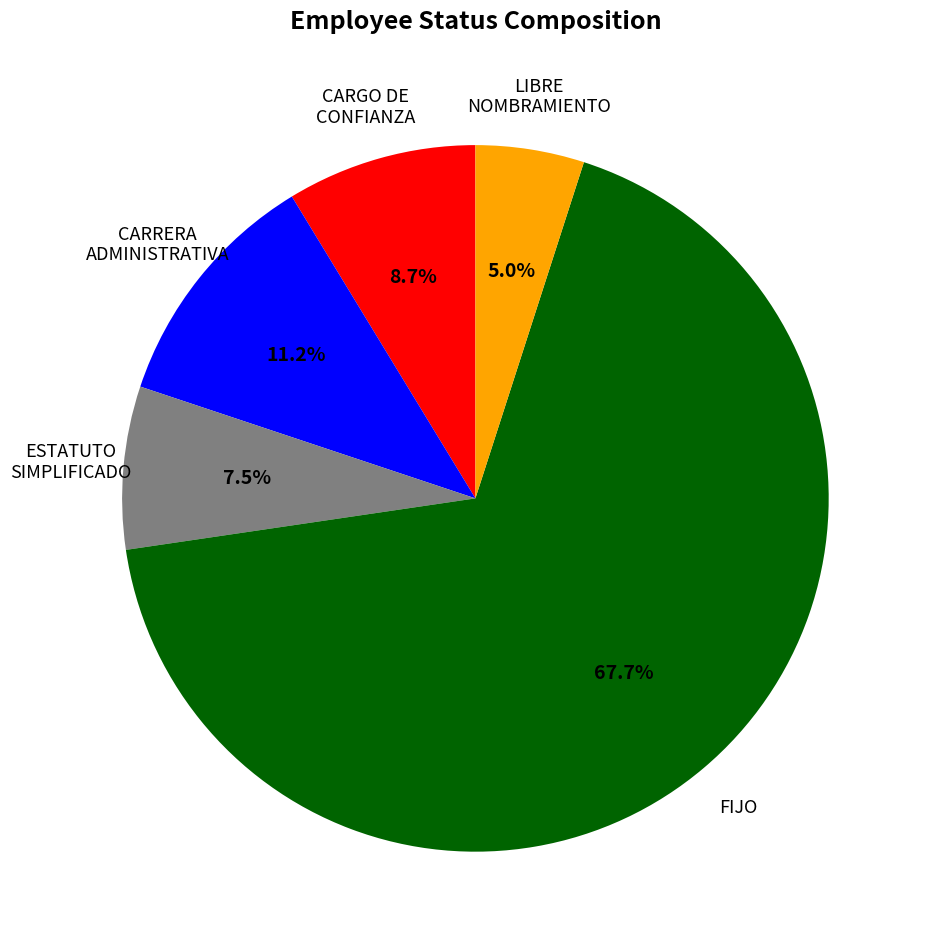

How many slices are in this pie chart?

5